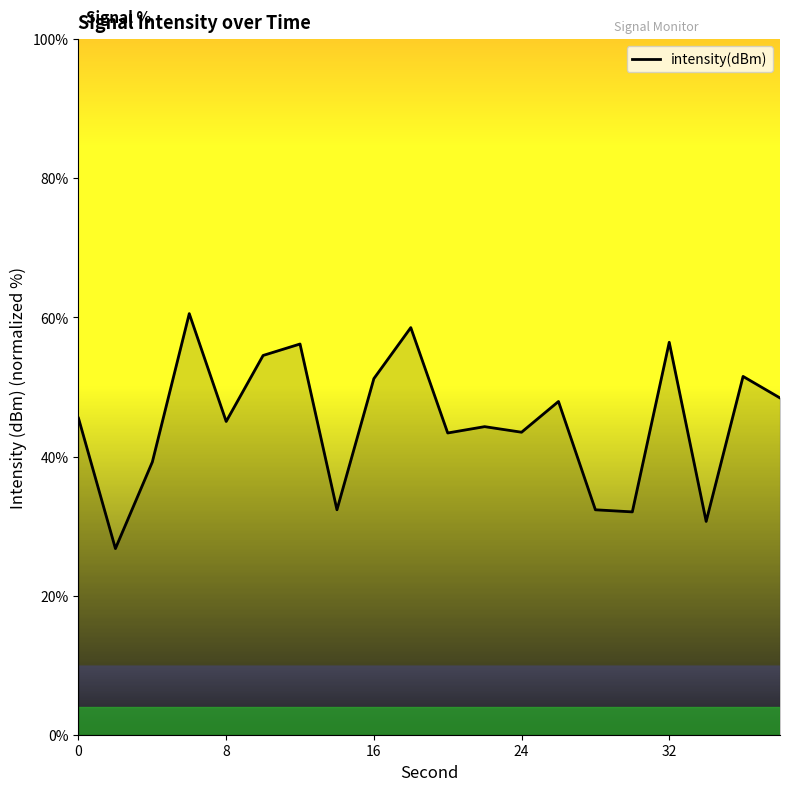

What is the greatest value displayed?

60.6